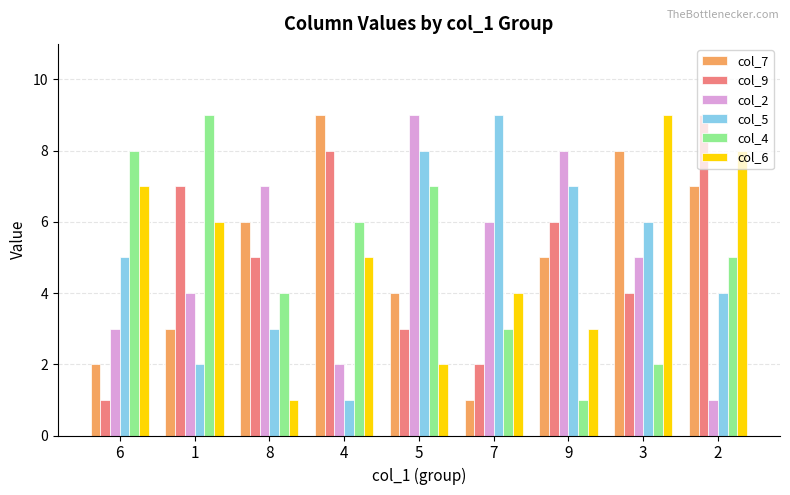

What is the maximum value shown in the chart?

9